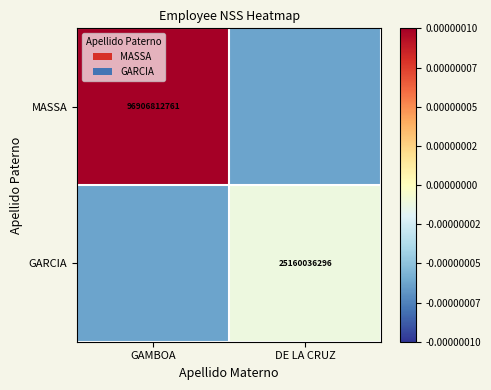

True or false: GARCIA has a value of 25160036296.0 at DE LA CRUZ.

True